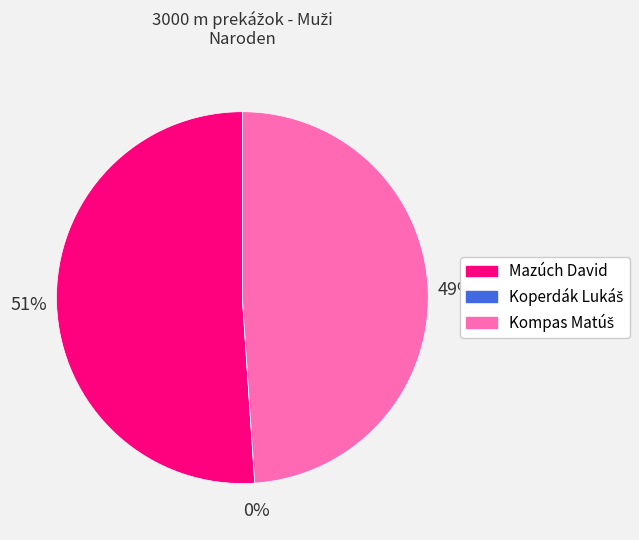

To the nearest percent, what is the difference between the Koperdák Lukáš and Mazúch David slice percentages?

51%